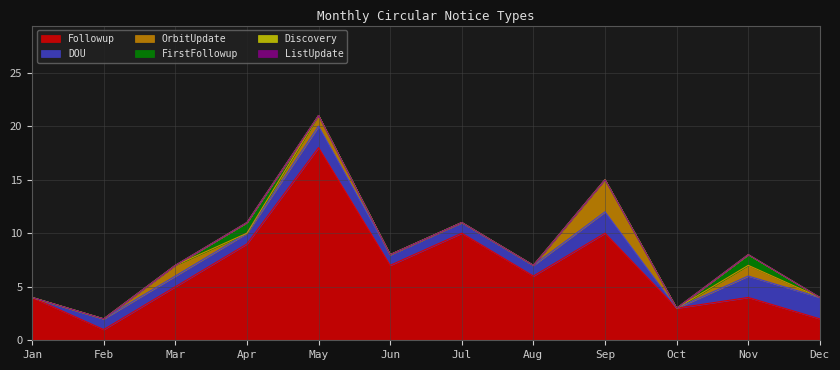

True or false: FirstFollowup has more than 0 points higher than both neighbors.

True